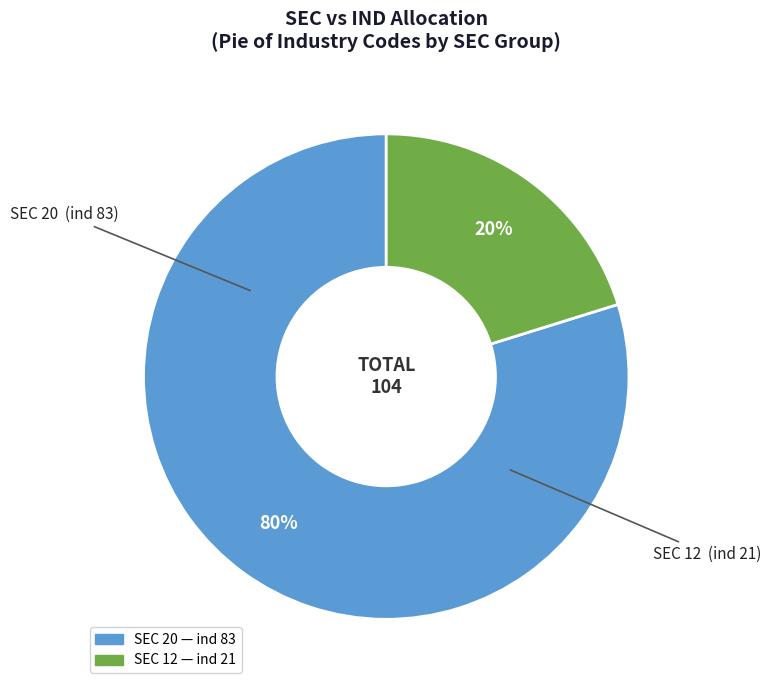

To the nearest percent, what is the difference between the largest and smallest slice percentages?

60%